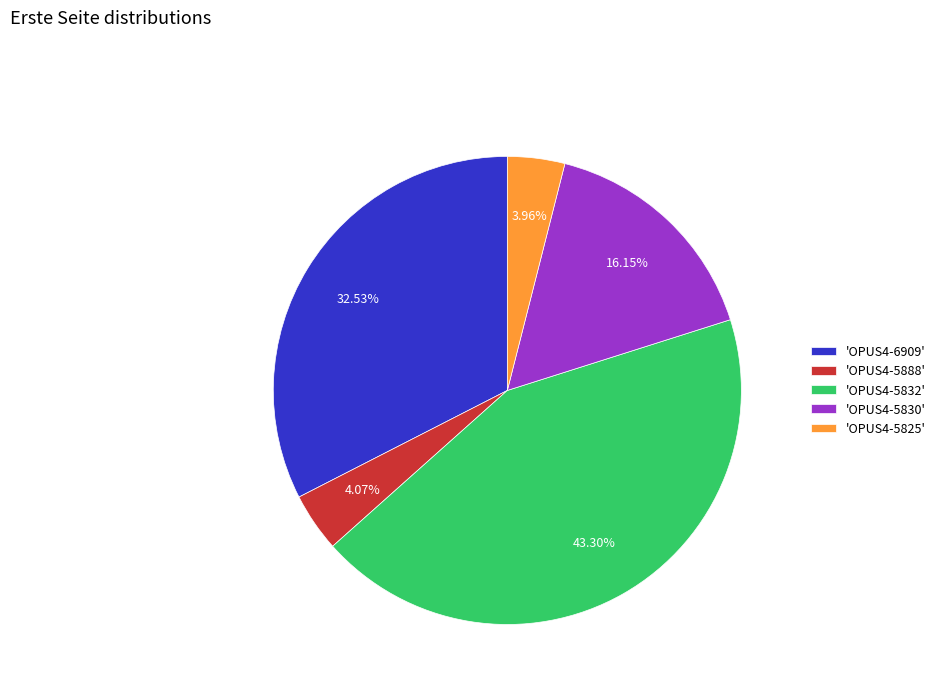

Is there a majority slice in this chart?

No